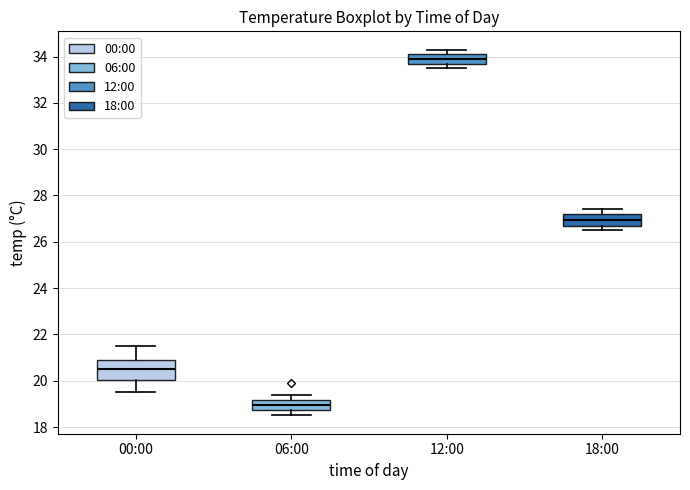

Reading left to right, transcribe this box plot: for each box, give where its median line is, the range the box spans, and where its two whiskers end, as read against the y-axis. The values are not printed on the chart, so give them approximately, as read against the axis.

00:00: median 20.6, box 20.0 to 20.8, whiskers 19.6 to 21.6
06:00: median 19.0, box 18.8 to 19.2, whiskers 18.6 to 19.4
12:00: median 34.0, box 33.8 to 34.2, whiskers 33.6 to 34.4
18:00: median 27.0, box 26.8 to 27.2, whiskers 26.6 to 27.4